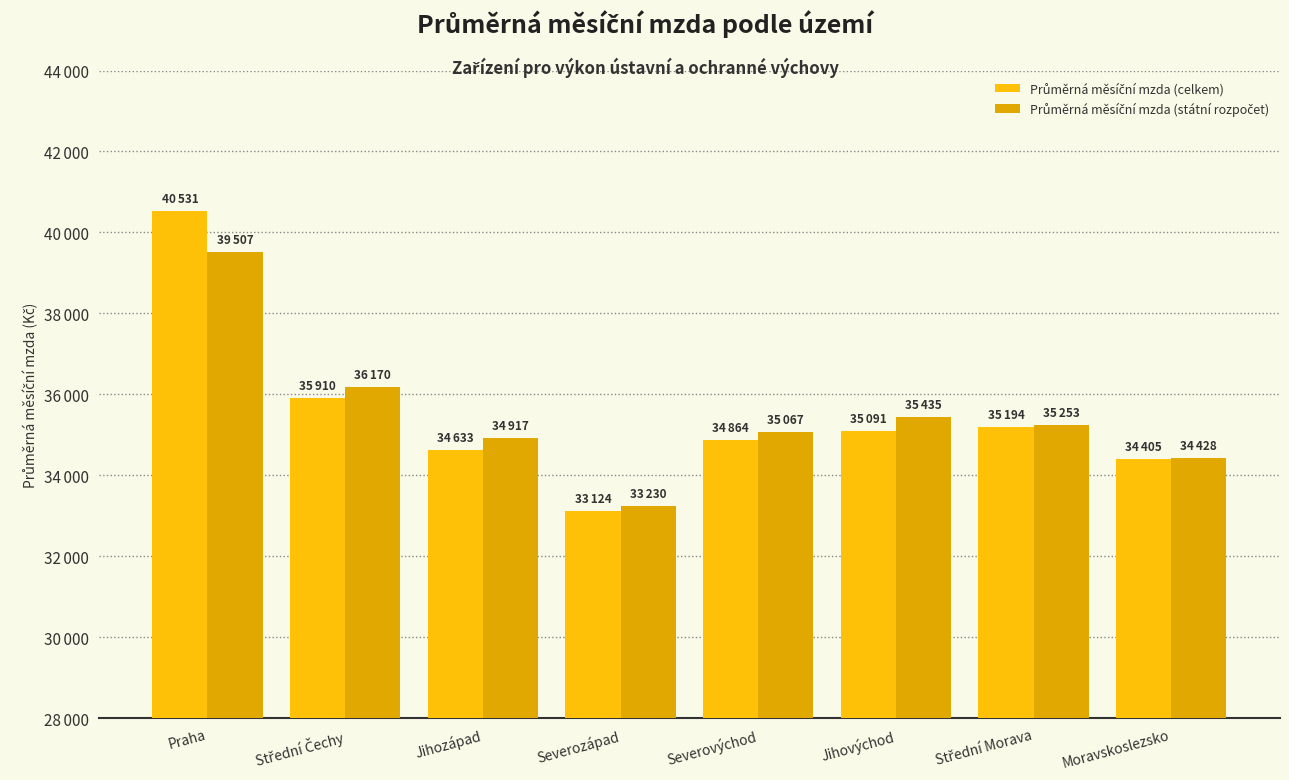

What is the label of the 2nd bar from the left?

Střední Čechy